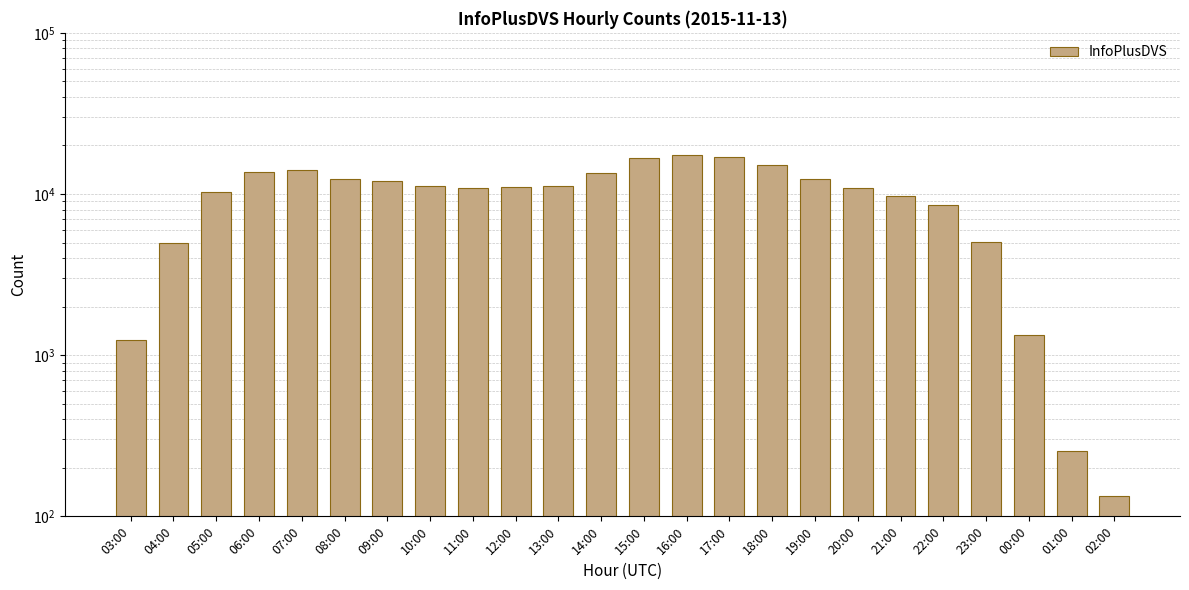

Is it true that the value at 15:00 is 25475?

False